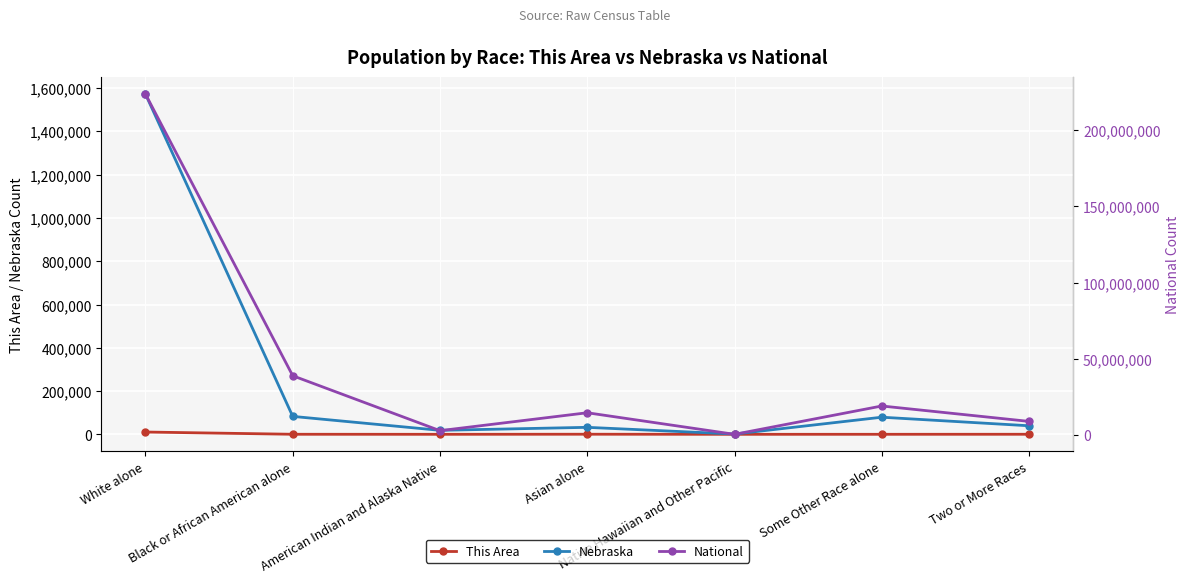

At which category is the sum across all series the highest?

White alone